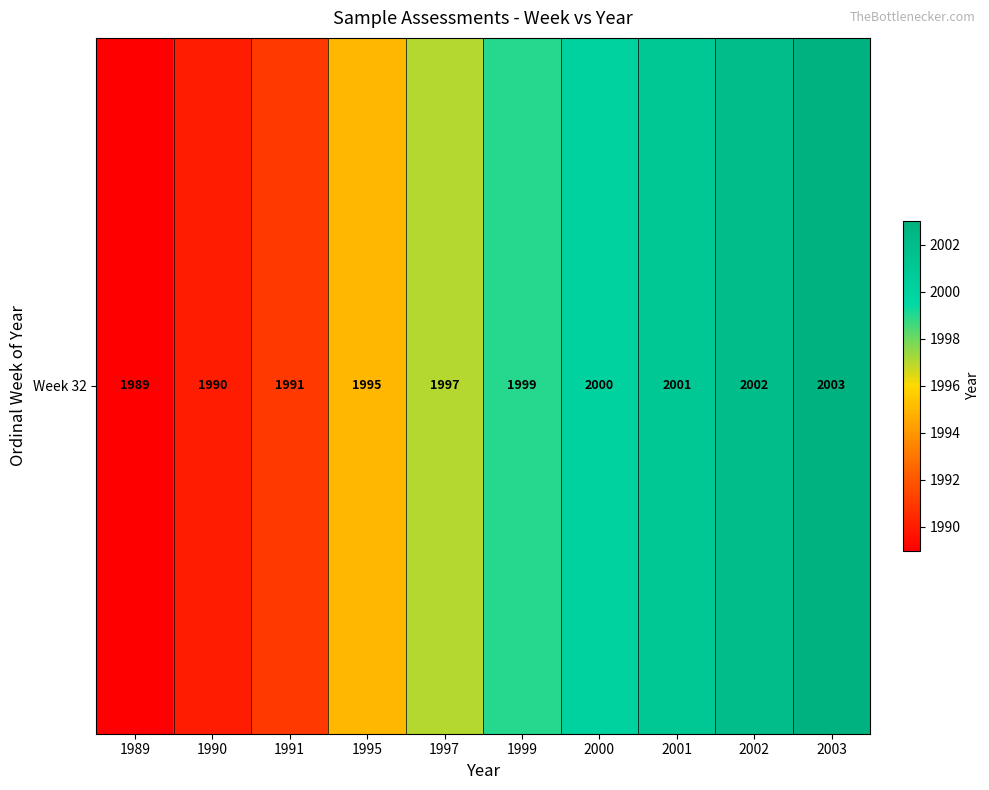

What is the maximum value shown in the chart?

2003